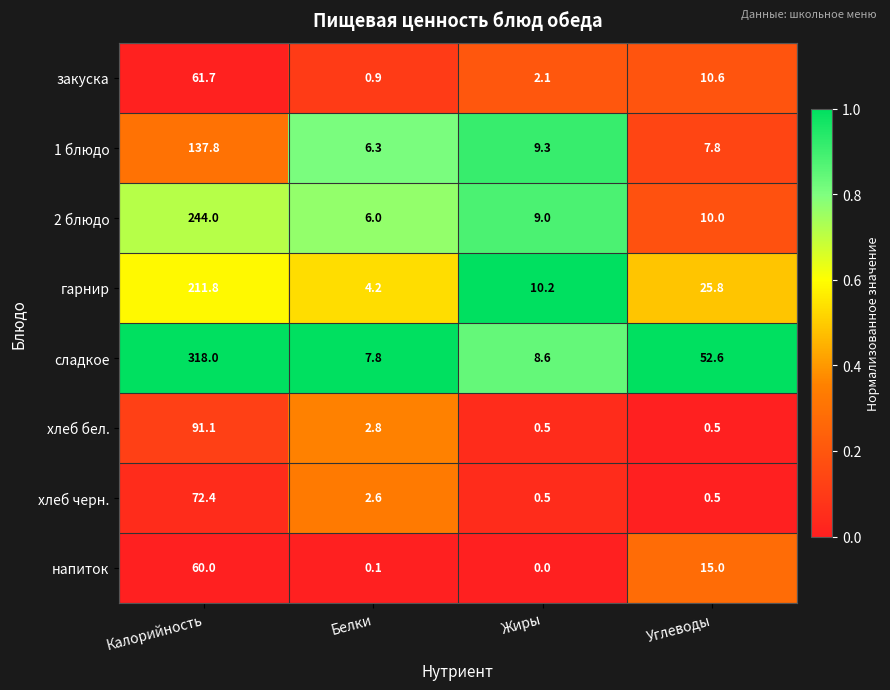

Which category has the highest value in the хлеб бел. series?

Калорийность